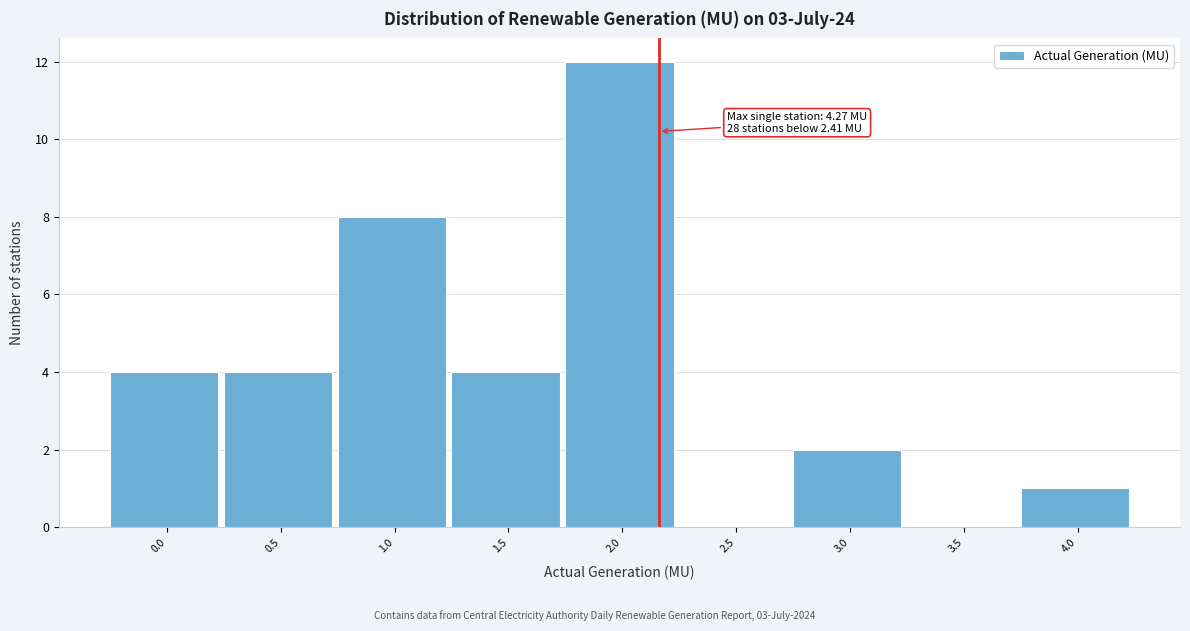

Reading left to right, extract all data points from this chart.

0.0=4	0.5=4	1.0=8	1.5=4	2.0=12	2.5=0	3.0=2	3.5=0	4.0=1